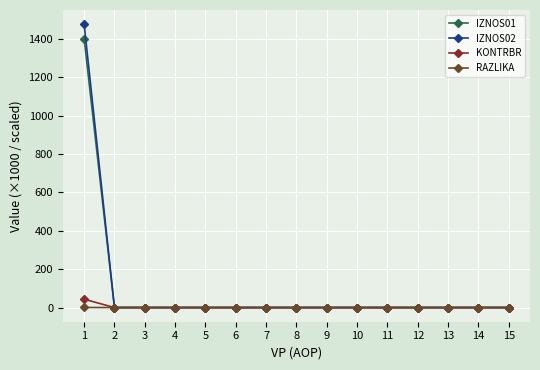

What is the sum of all IZNOS02 values?

1476.2